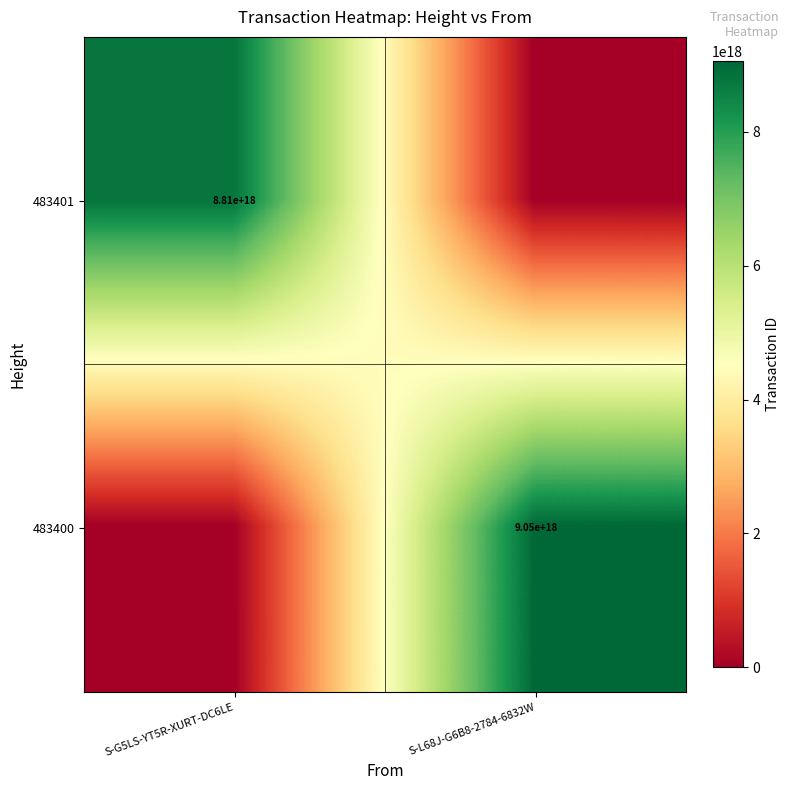

True or false: 483401 has a value of 4637572850918212608 at S-G5LS-YT5R-XURT-DC6LE.

False